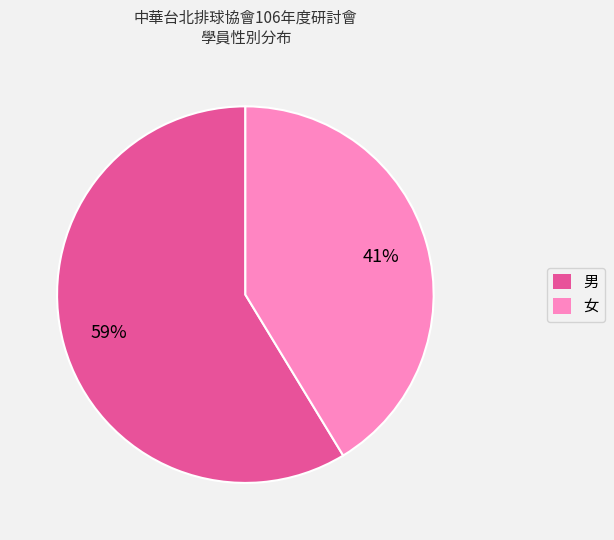

How many slices are in this pie chart?

2